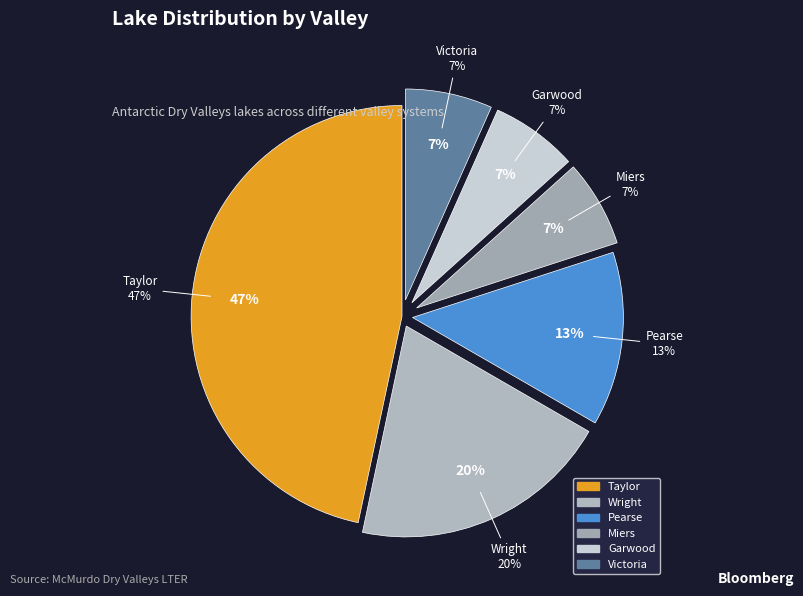

Which slice is the smallest?

Miers